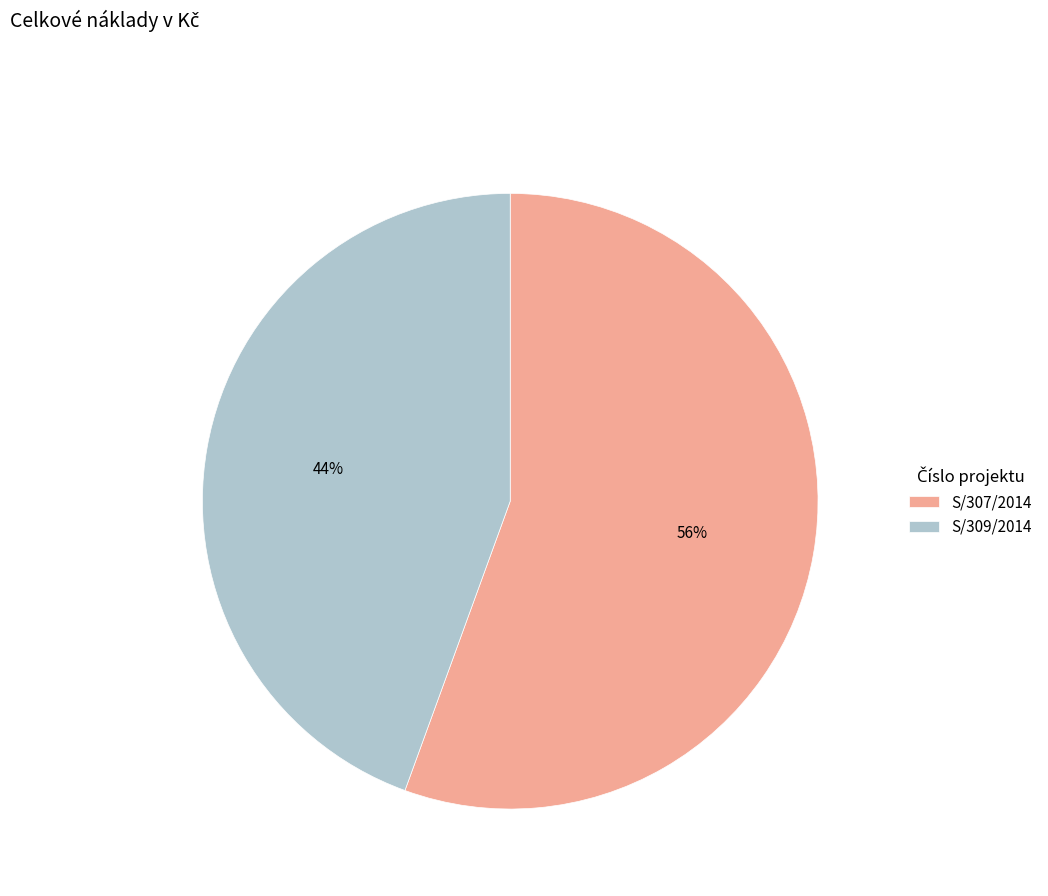

Which category has the biggest portion of the pie?

S/307/2014